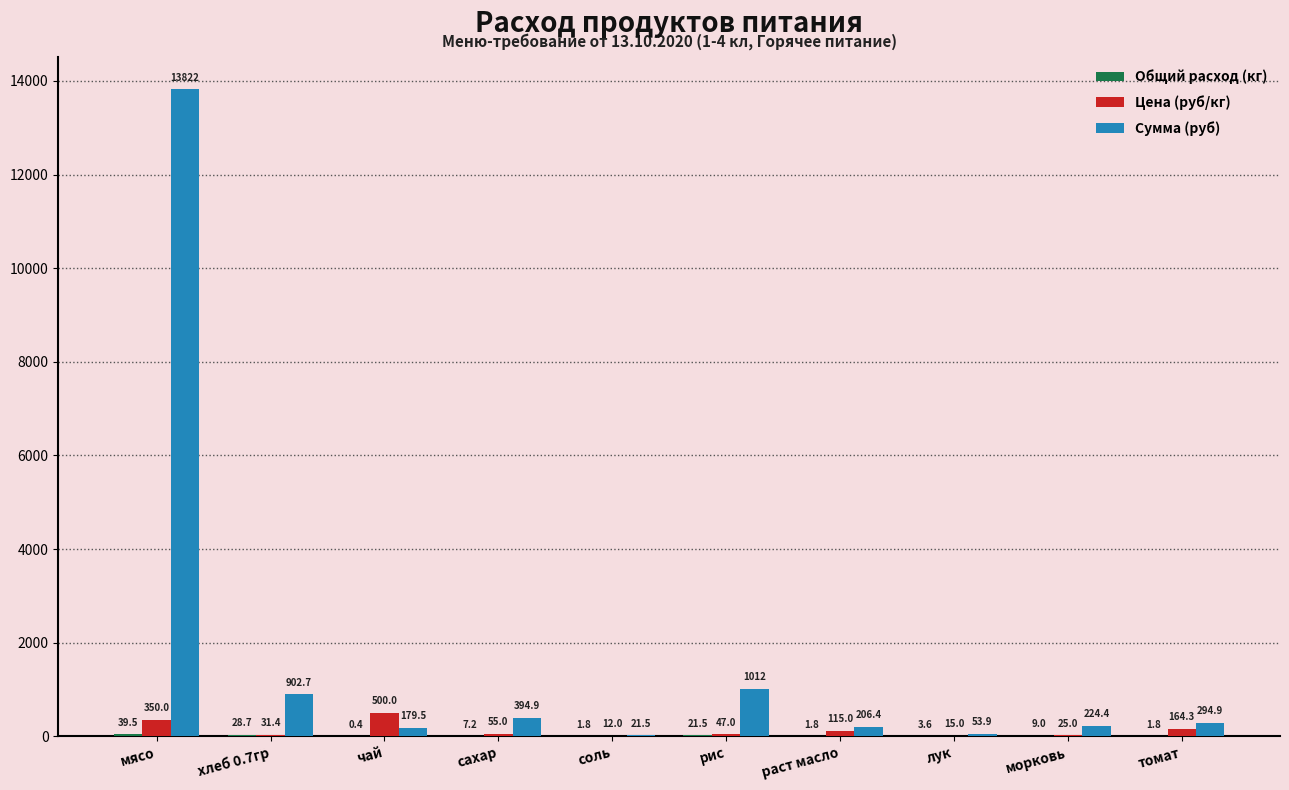

The value of Цена (руб/кг) at раст масло is 115.0. True or false?

True